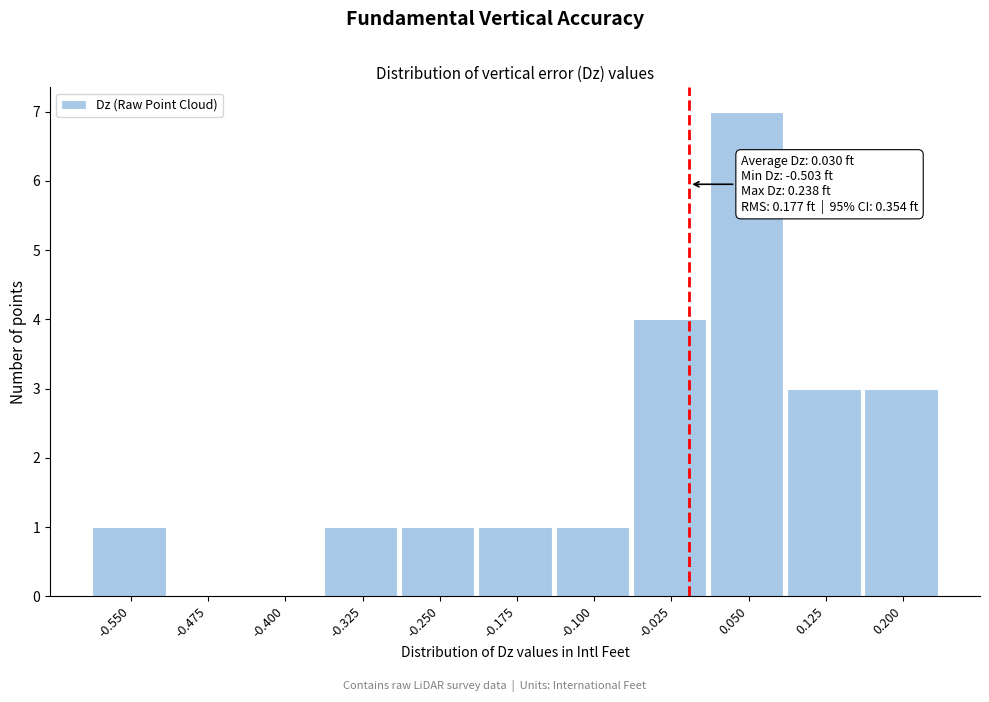

Reading right to left, what are all the values shown in this chart?

0.200=3	0.125=3	0.050=7	-0.025=4	-0.100=1	-0.175=1	-0.250=1	-0.325=1	-0.400=0	-0.475=0	-0.550=1